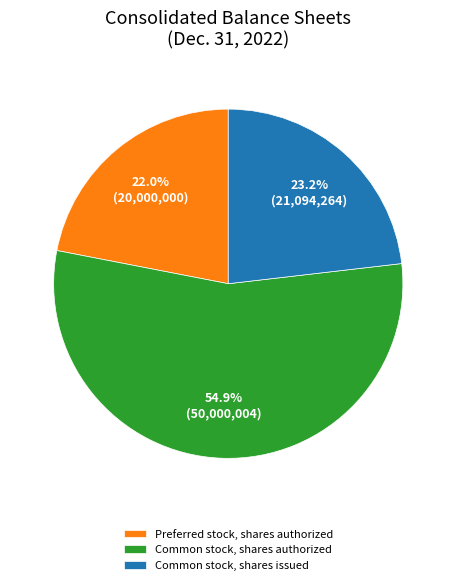

How much of the chart is everything except Common stock, shares issued?

76.8%